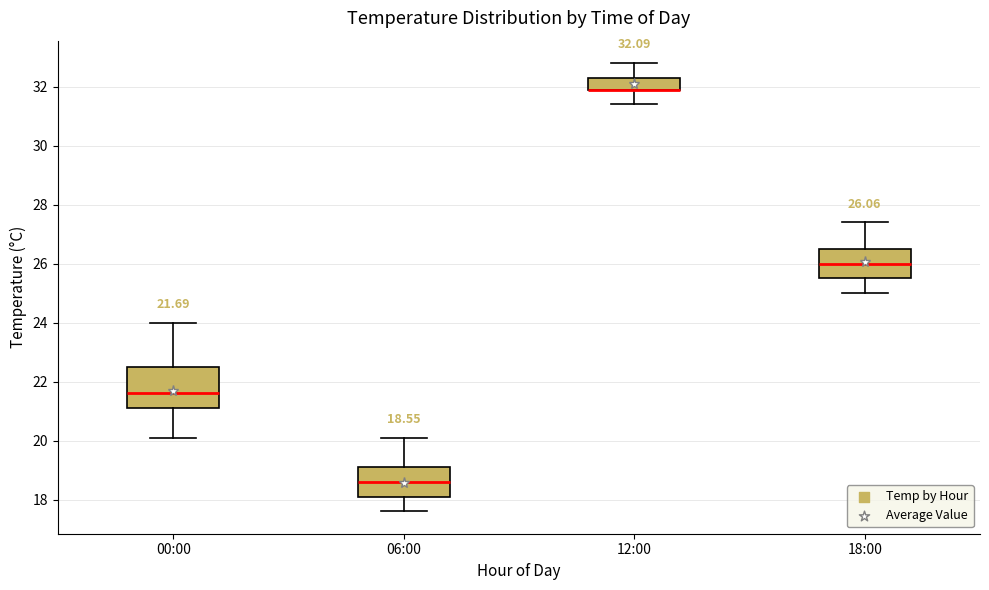

Which box is the tallest, from its lower edge to its upper edge?

00:00